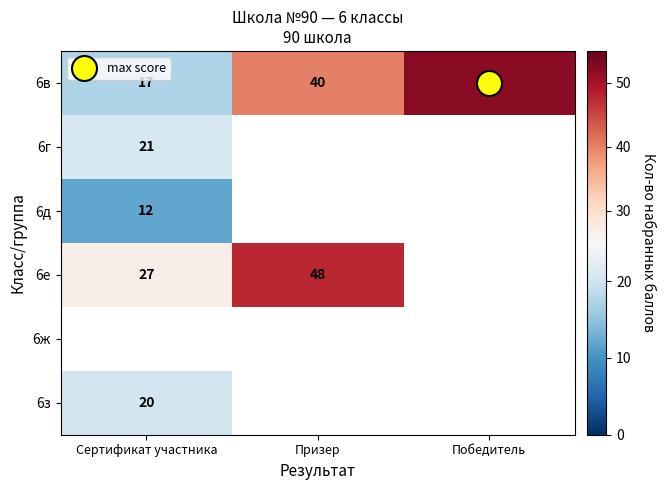

Which series has the largest total across all categories?

6в